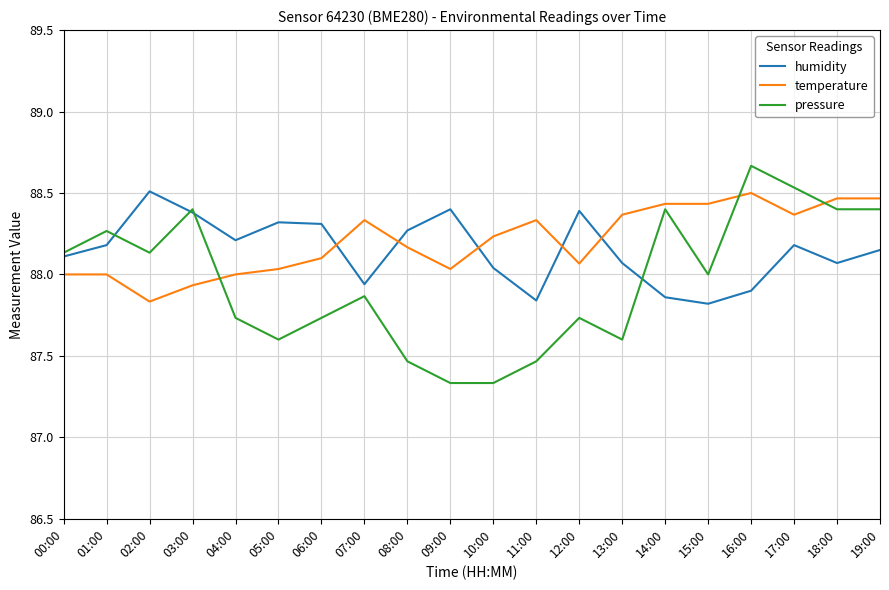

In humidity, how many points are higher than both neighbors (excluding endpoints)?

5